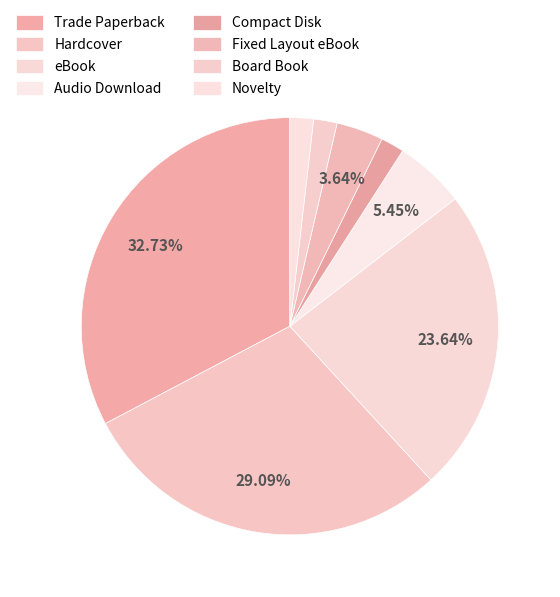

Count the number of slices in the pie.

8